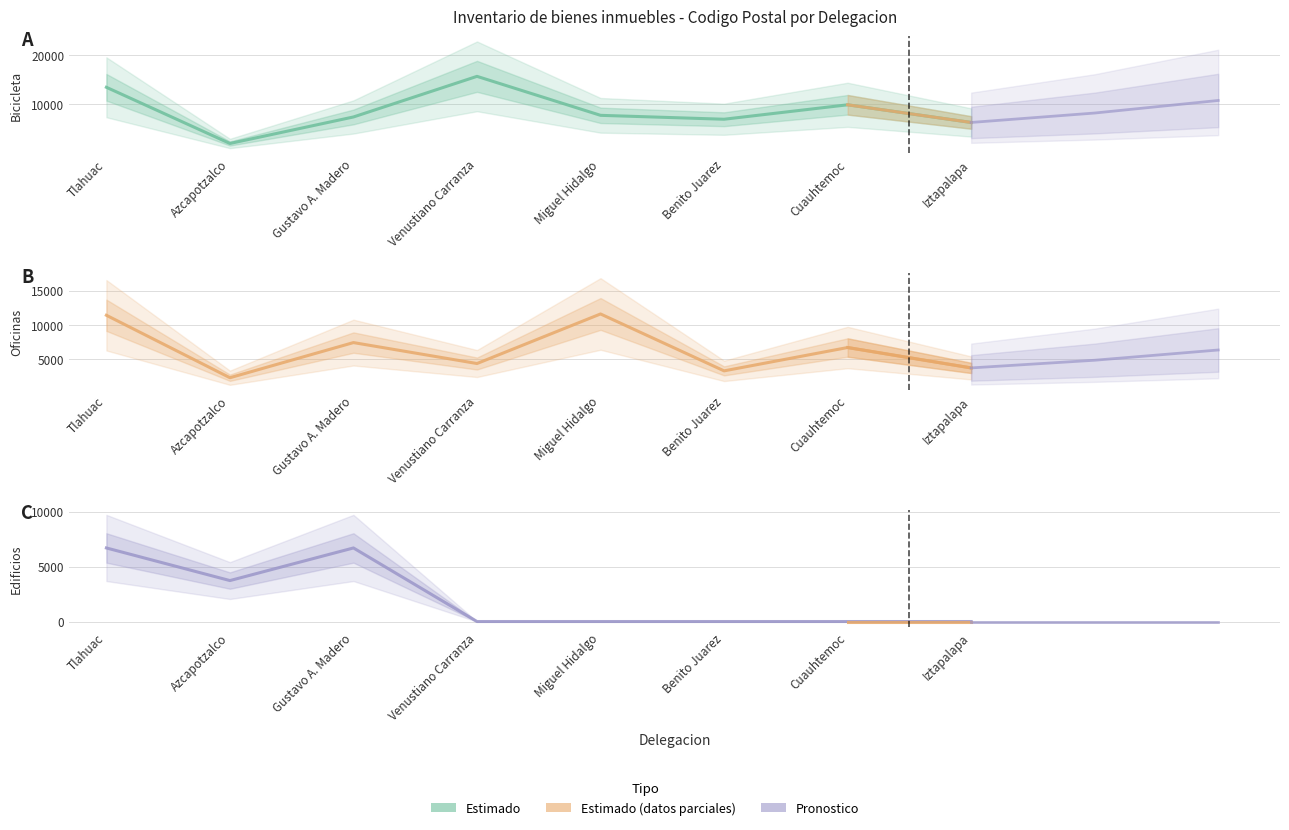

Which series has the largest total across all categories?

Bicicleta